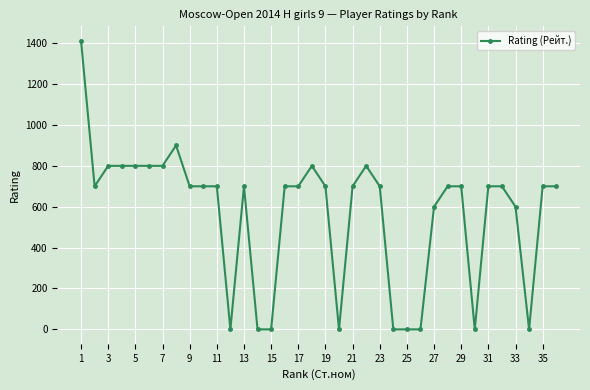

What is the average value?

564